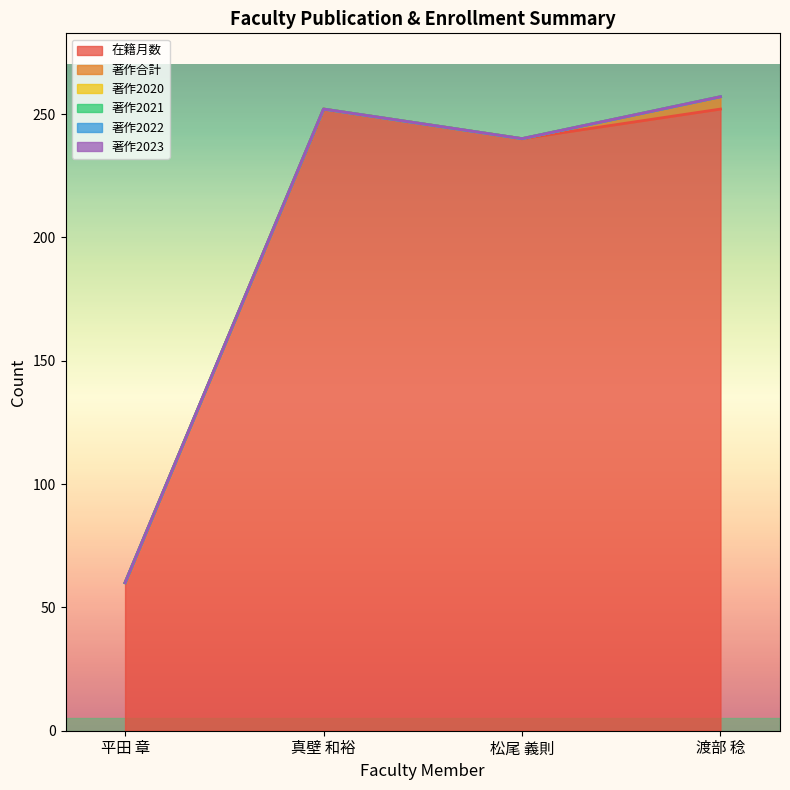

True or false: 在籍月数 and 著作合計 intersect in this chart.

False